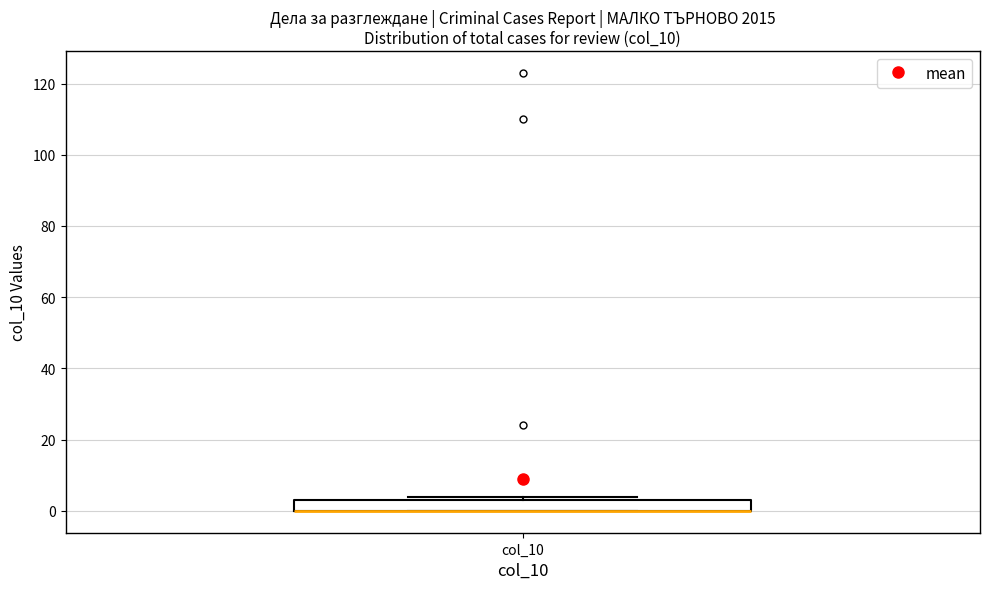

Where is the upper edge of the box for col_10 on the y-axis? The values are not printed on the chart, so give them approximately, as read against the axis.

4